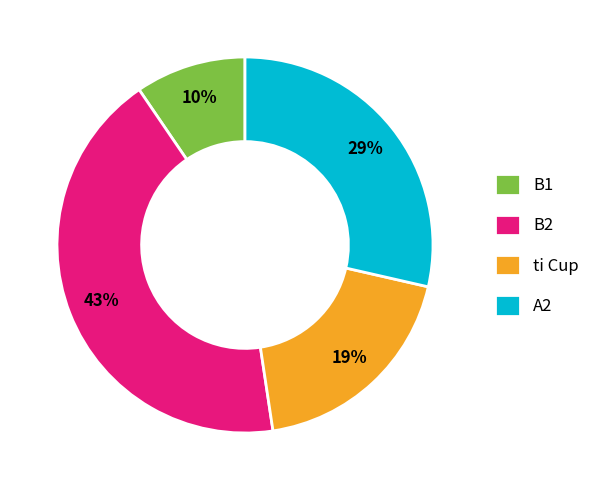

To the nearest percent, what is the difference between the largest and smallest slice percentages?

33%